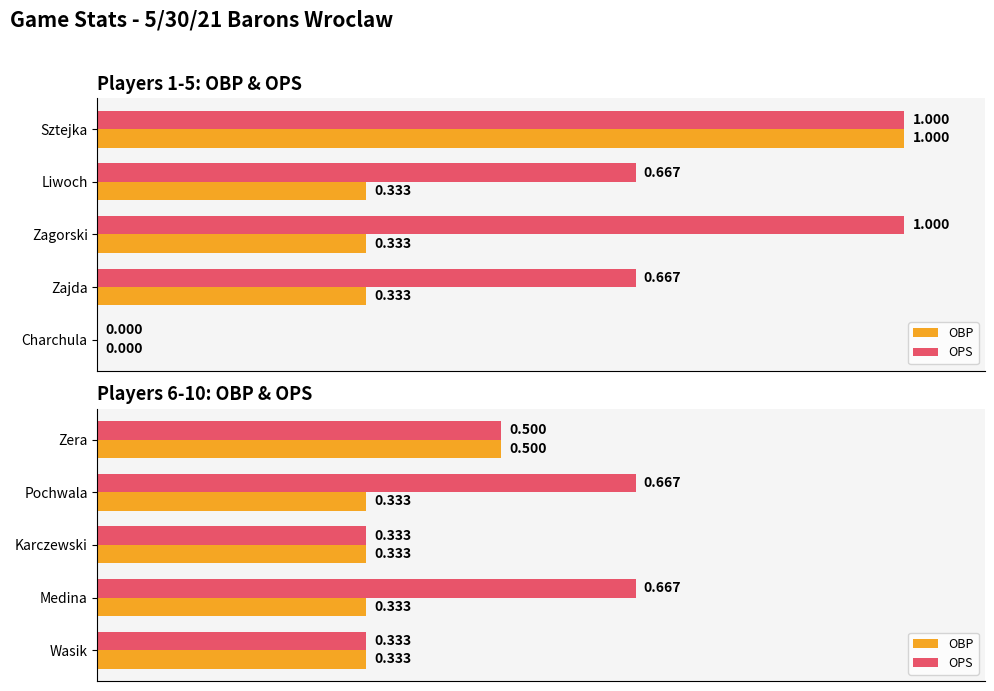

True or false: OBP has a value of 0.3 at Karczewski.

True